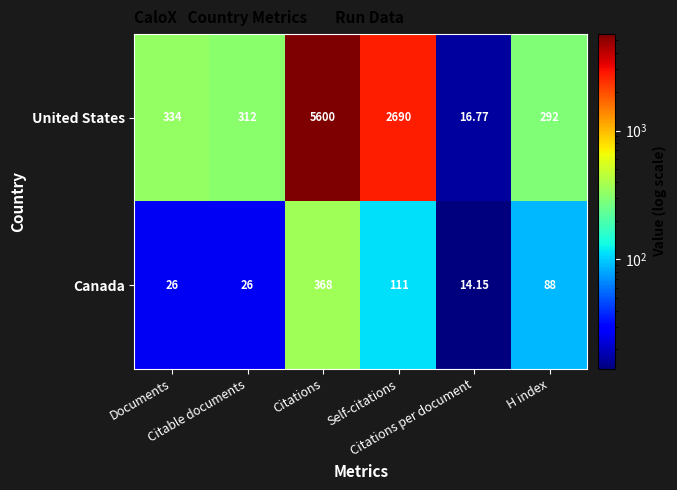

How many data points does each series have?

6